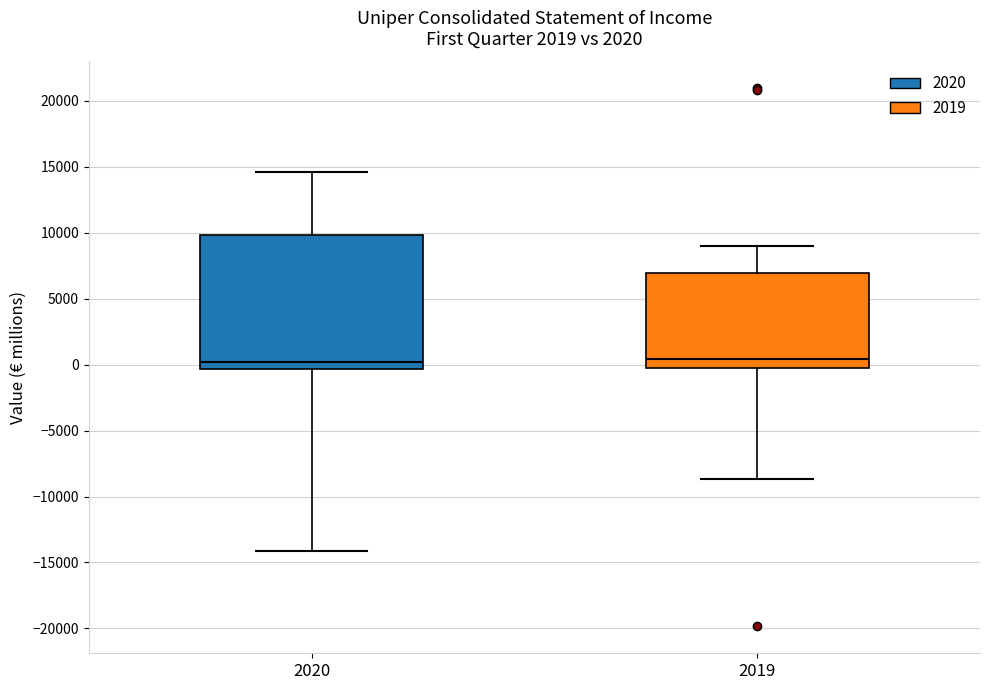

Reading left to right, read every box against the y-axis: the position of its median line, the range the box covers, and the ends of its whiskers. The values are not printed on the chart, so give them approximately, as read against the axis.

2020: median 0, box -500 to 10000, whiskers -14000 to 14500
2019: median 500, box 0 to 7000, whiskers -8500 to 9000